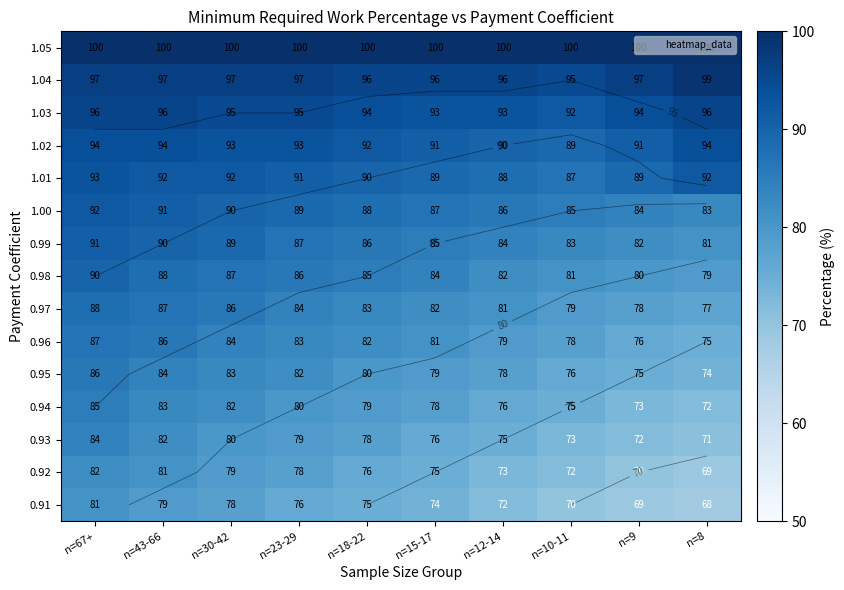

Is the value of 1.04 at n=23-29 greater than the value of 1.05 at n=67+?

No